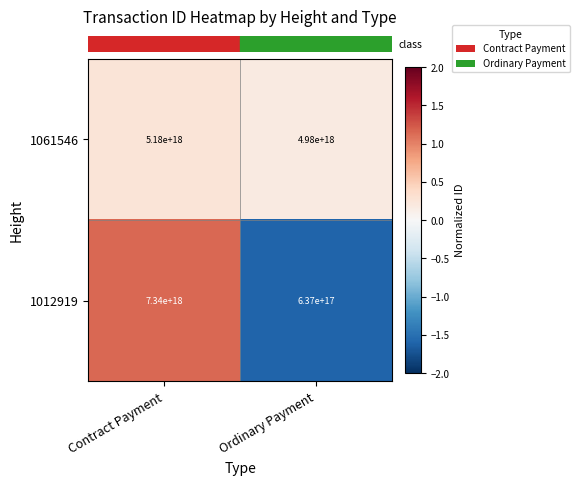

At which label is 1061546 closest to 5080000000000000000?

Contract Payment